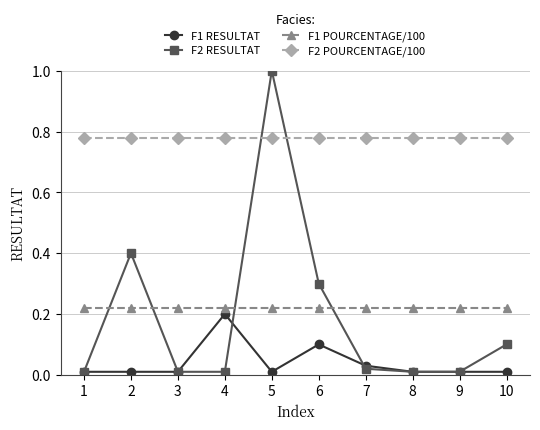

The value of F2 RESULTAT at 7 is 0.0. True or false?

True